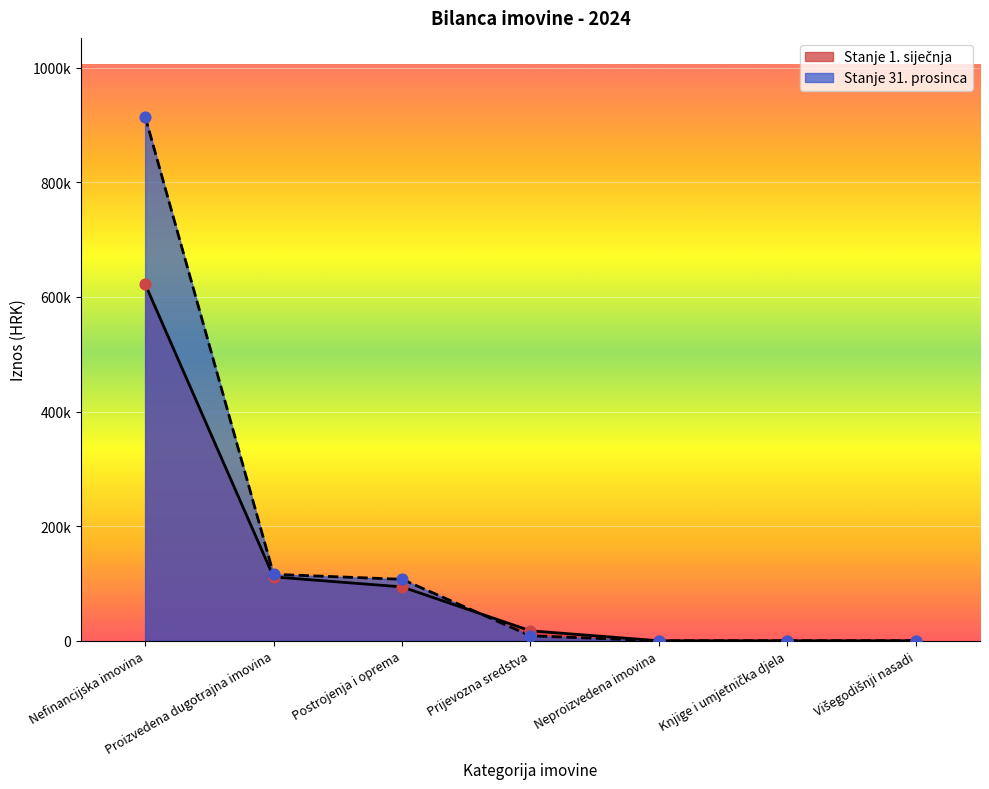

Which series contains the highest Y value?

Stanje 31. prosinca